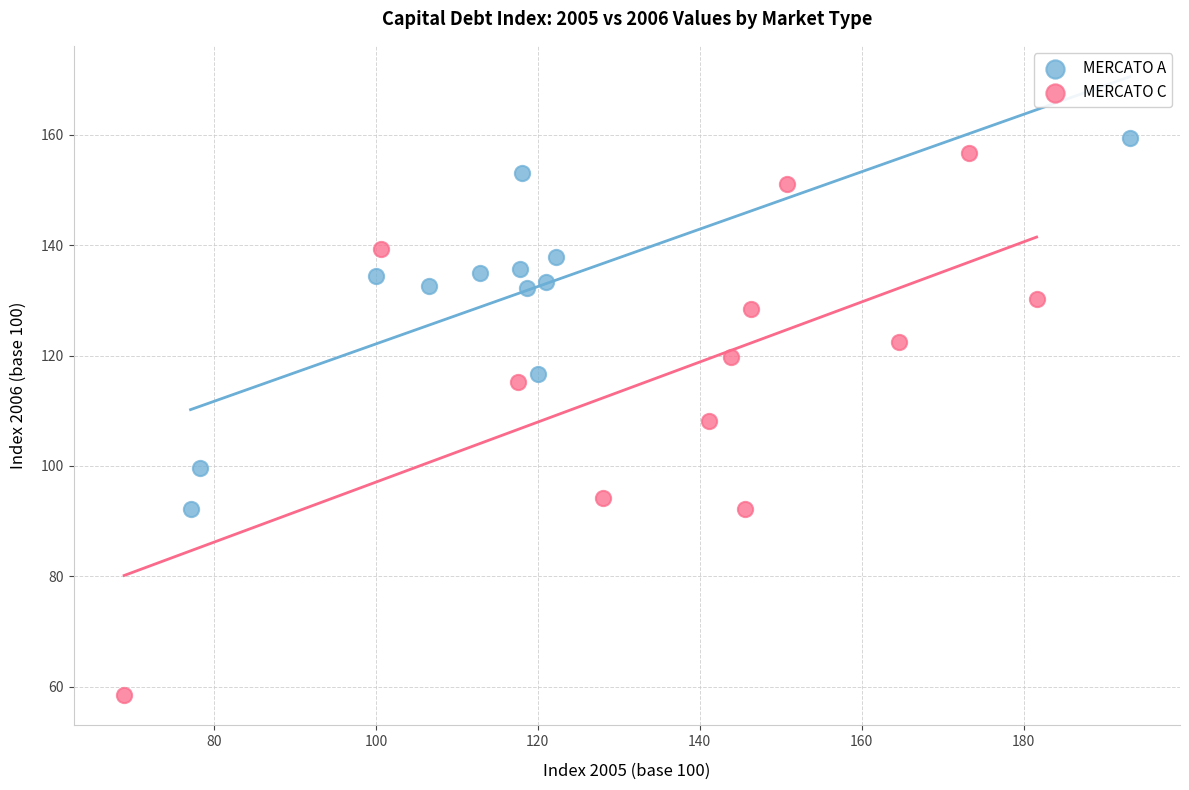

Which series contains the lowest Y value?

MERCATO C